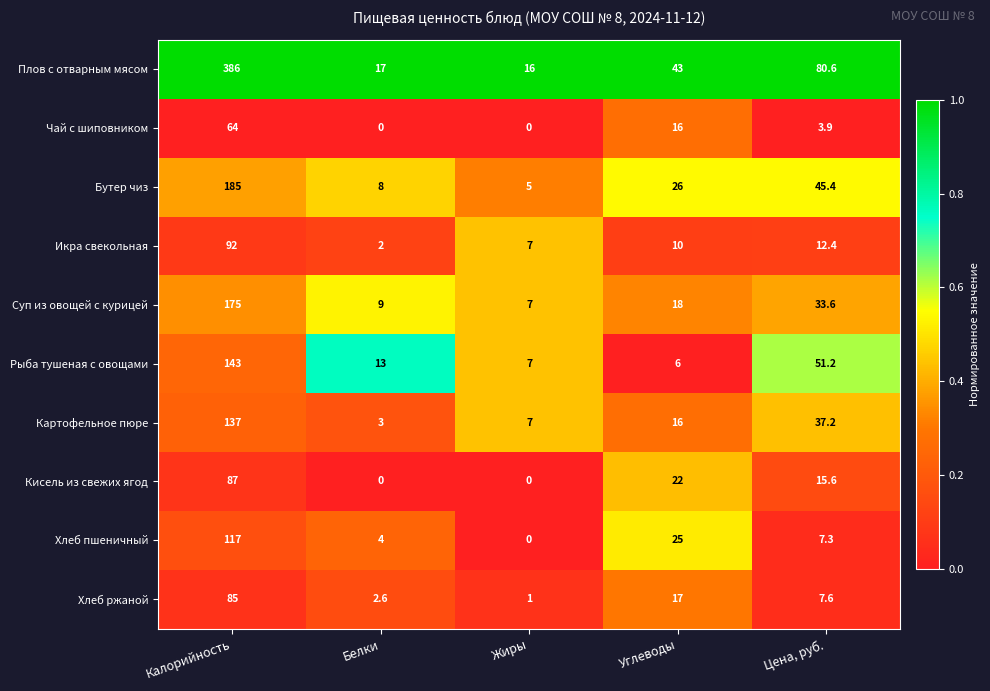

Where is Икра свекольная nearest to the value 47?

Цена, руб.